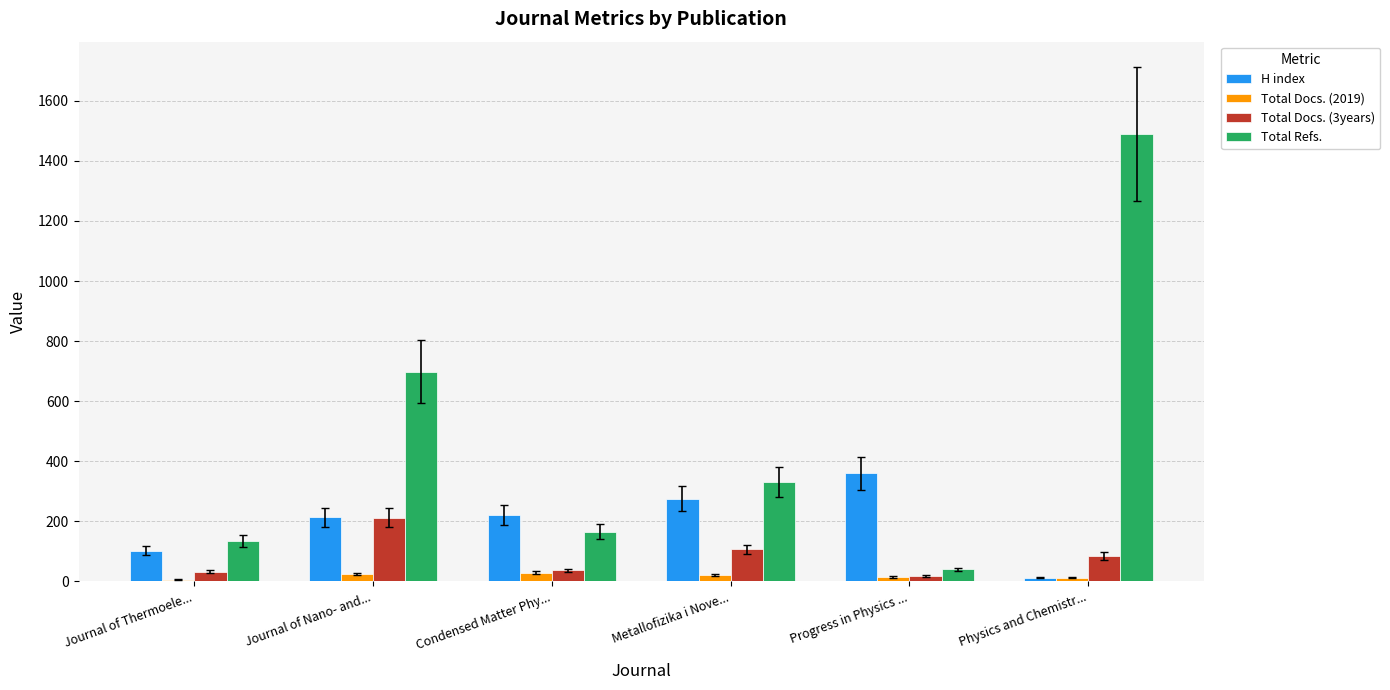

Rank the series by their maximum value, from lowest to highest.

Total Docs. (2019), Total Docs. (3years), H index, Total Refs.